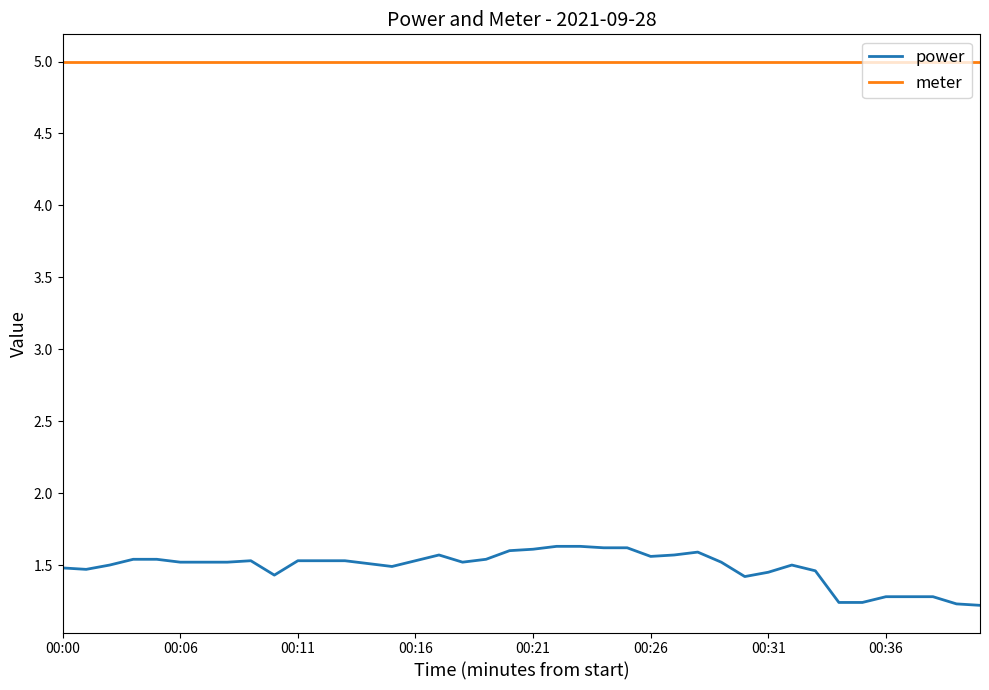

Which series has the widest spread of values?

power